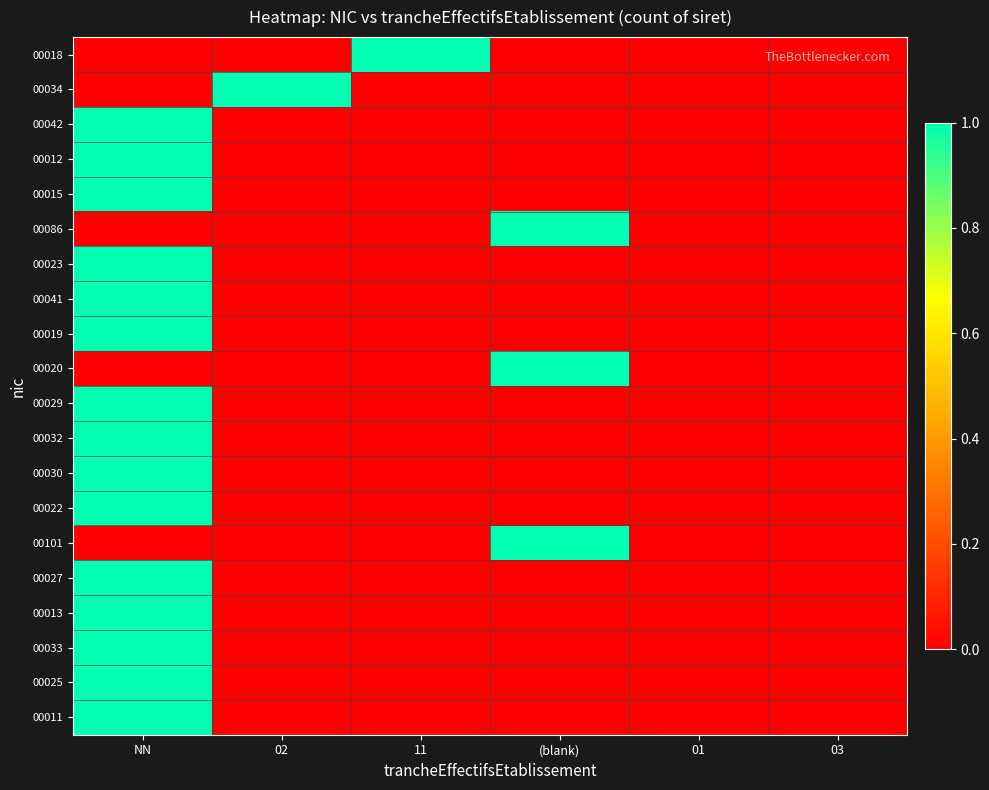

Which series has the largest total across all categories?

00018